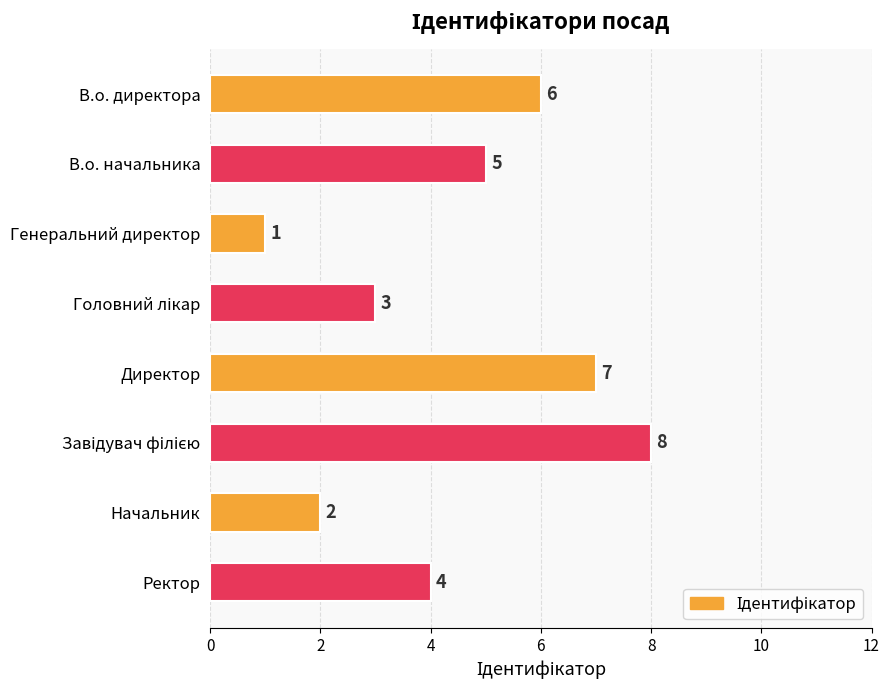

How many values are between 3 and 7?

5